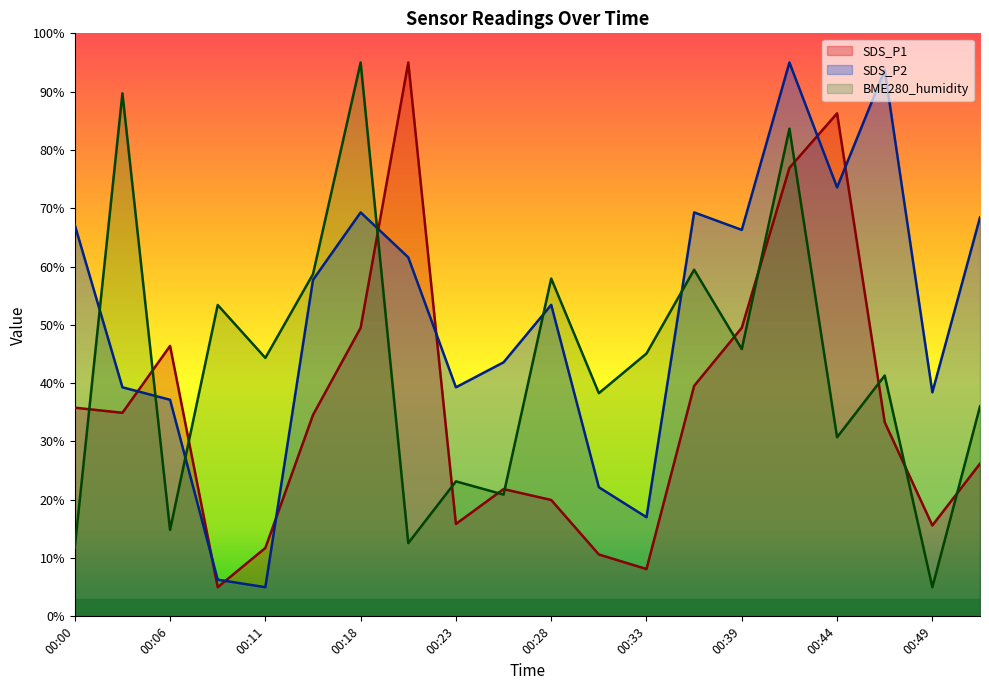

After their last crossing, which series has the higher values: BME280_humidity or SDS_P2?

SDS_P2